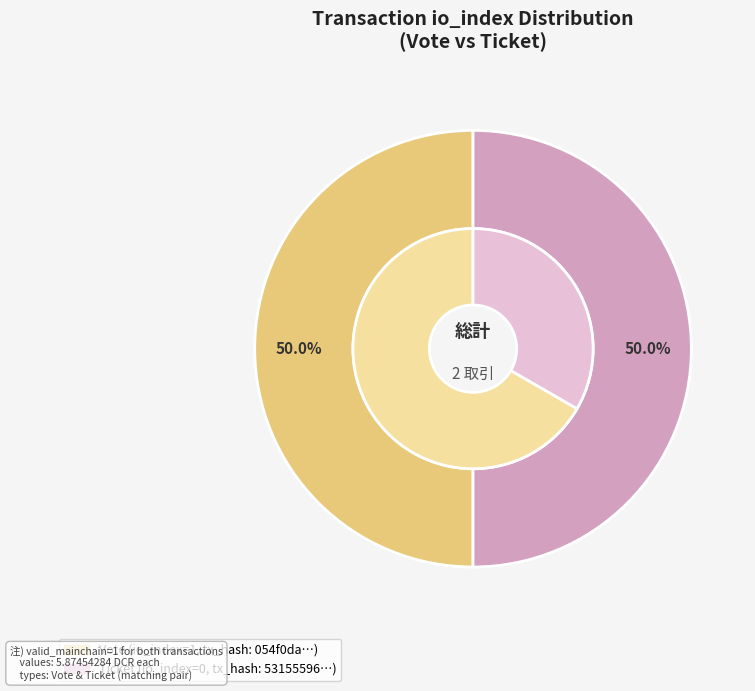

Does Ticket (io_index=0) account for over 50% of the chart?

No